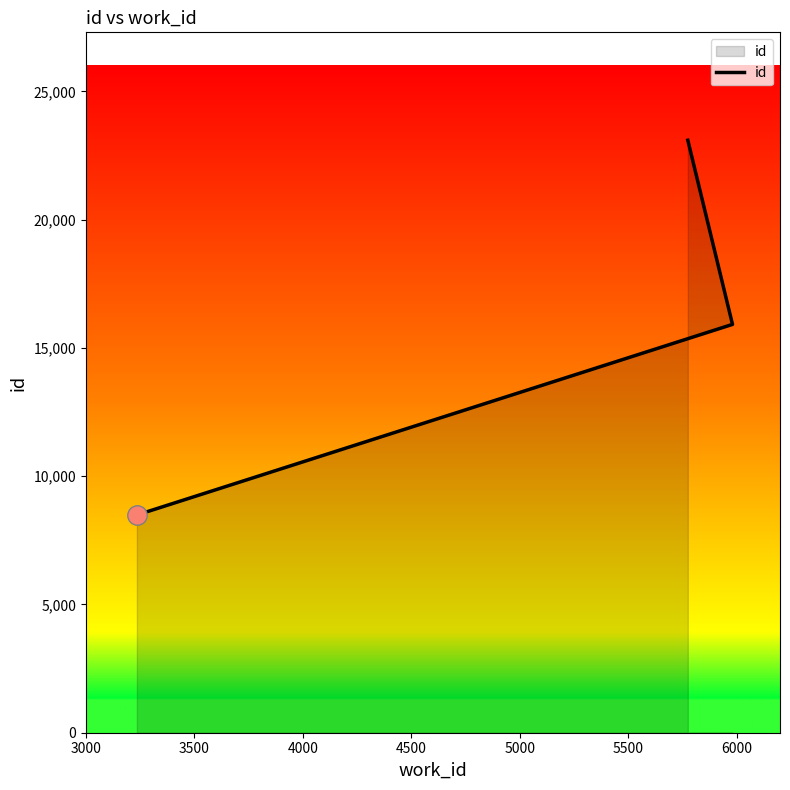

What is the value of the 1st point from the left?

8487